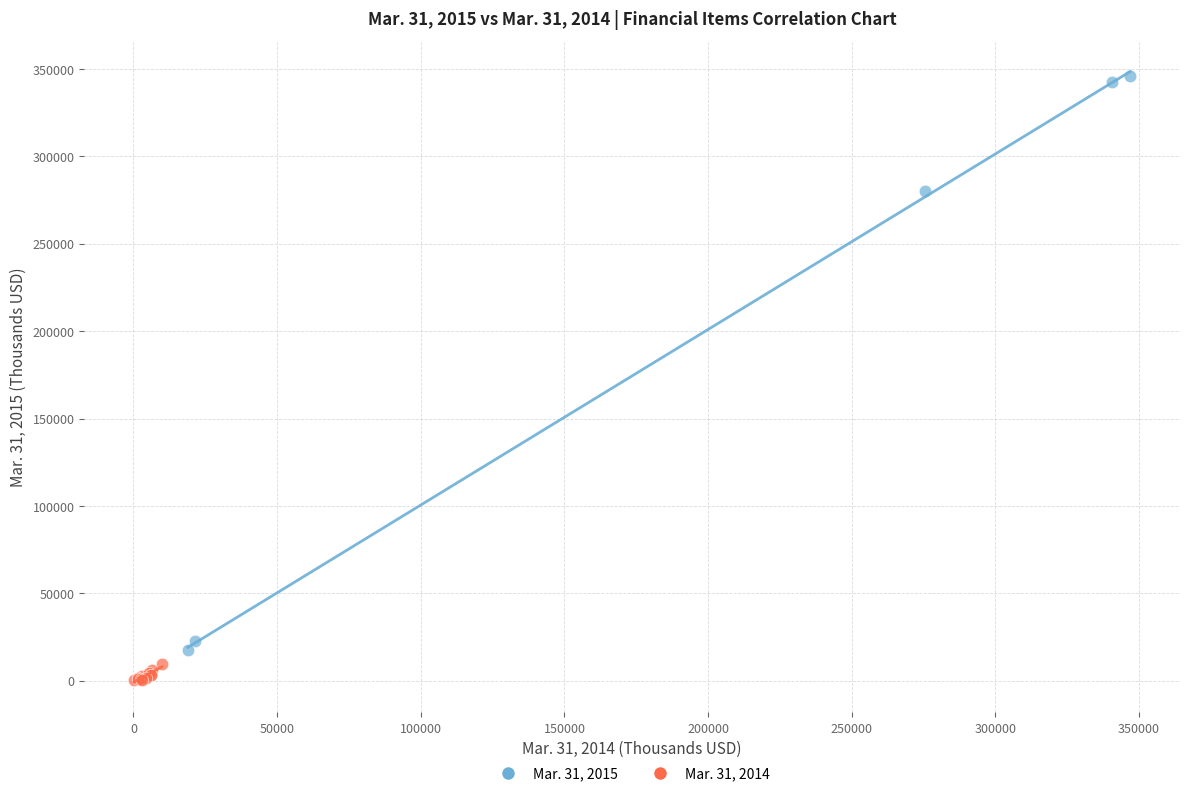

Which series contains the lowest Y value?

Mar. 31, 2014